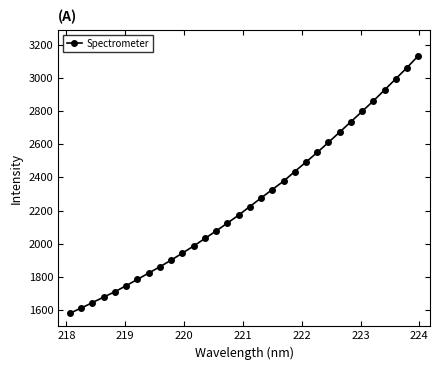

What is the sum of all values?

72148.2